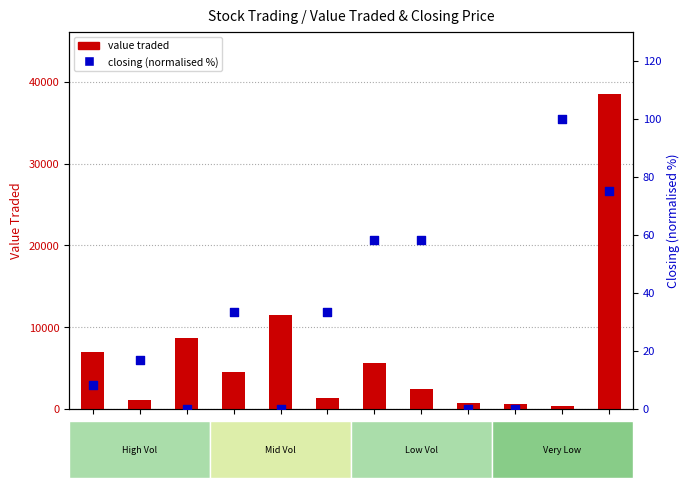

Is the value of closing (normalised %) at 20/05 greater than the value of value traded at 08/05?

No